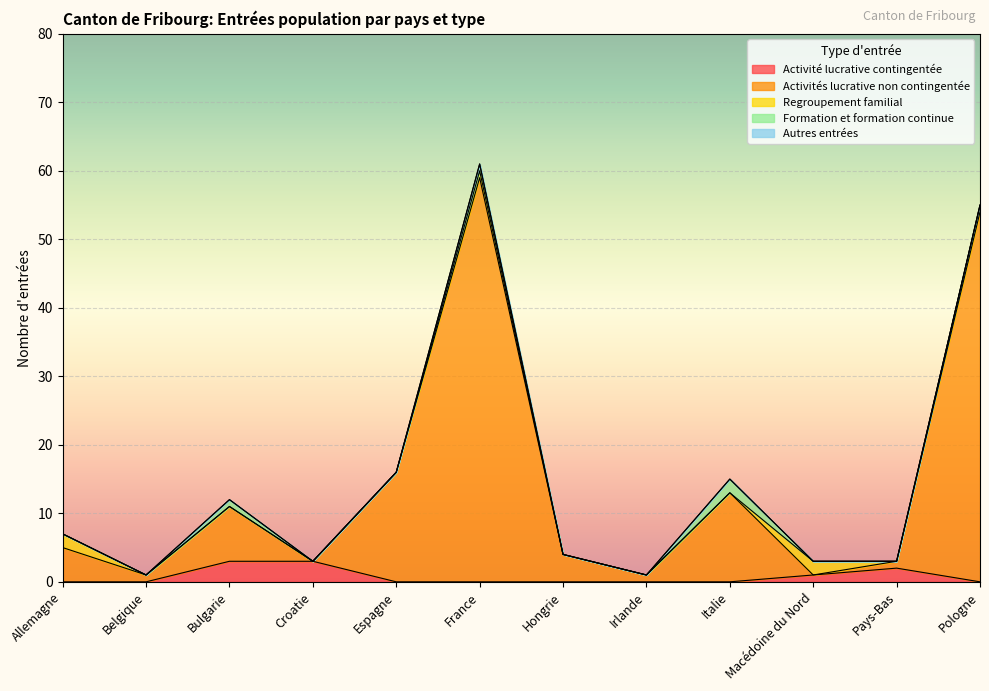

At which label does Activités lucrative non contingentée reach its peak?

France